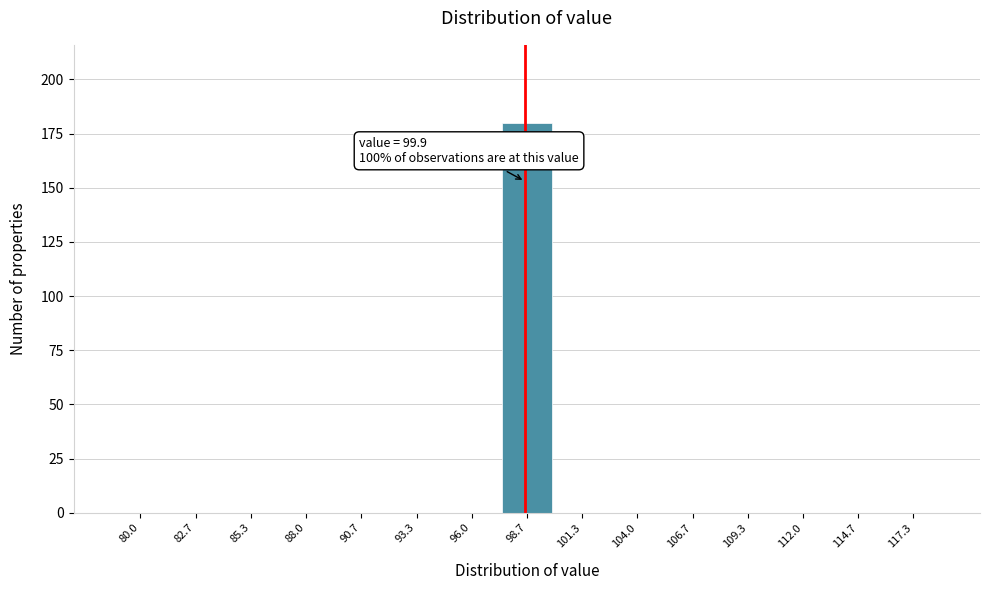

Reading left to right, what are all the values shown in this chart?

80.0=0	82.7=0	85.3=0	88.0=0	90.7=0	93.3=0	96.0=0	98.7=180	101.3=0	104.0=0	106.7=0	109.3=0	112.0=0	114.7=0	117.3=0